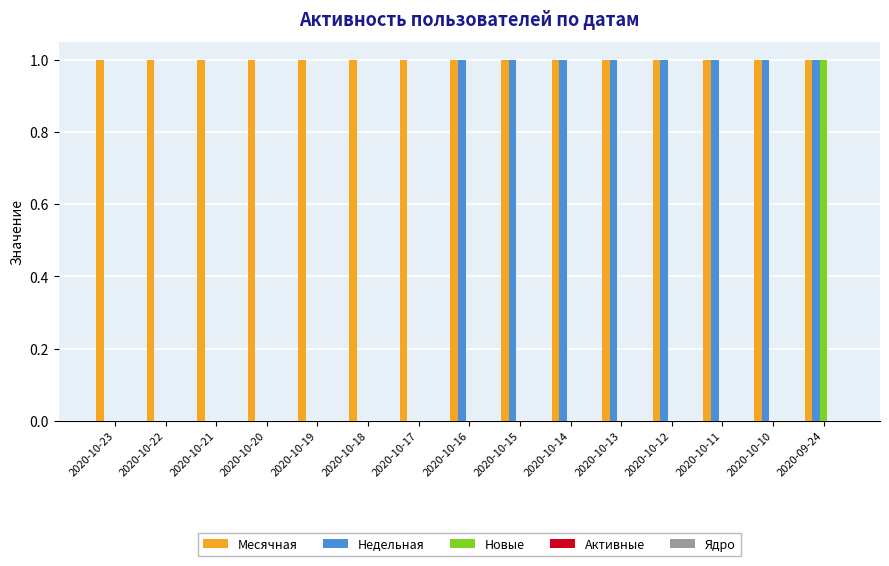

True or false: Месячная has a value of 1 at 2020-10-20.

True